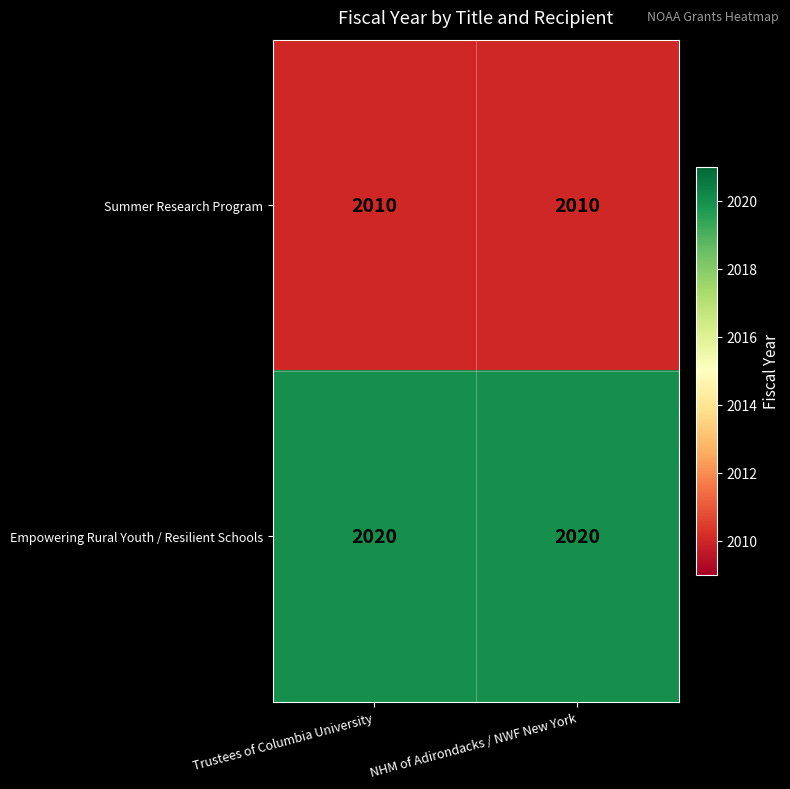

What is the difference between the highest and lowest values at NHM of Adirondacks / NWF New York?

10